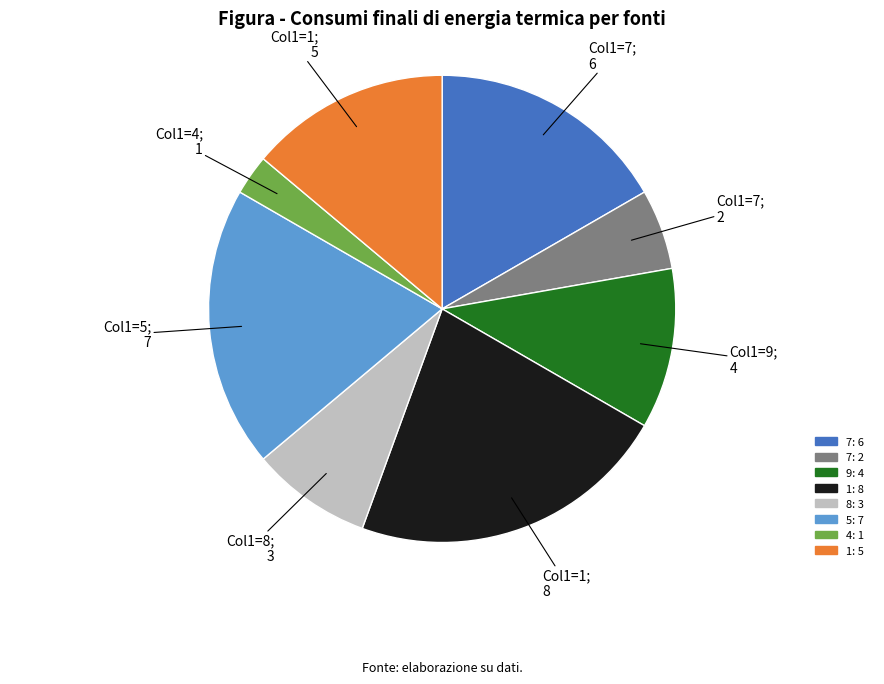

Do 5: 7 and 8: 3 together represent more than half of the pie?

No